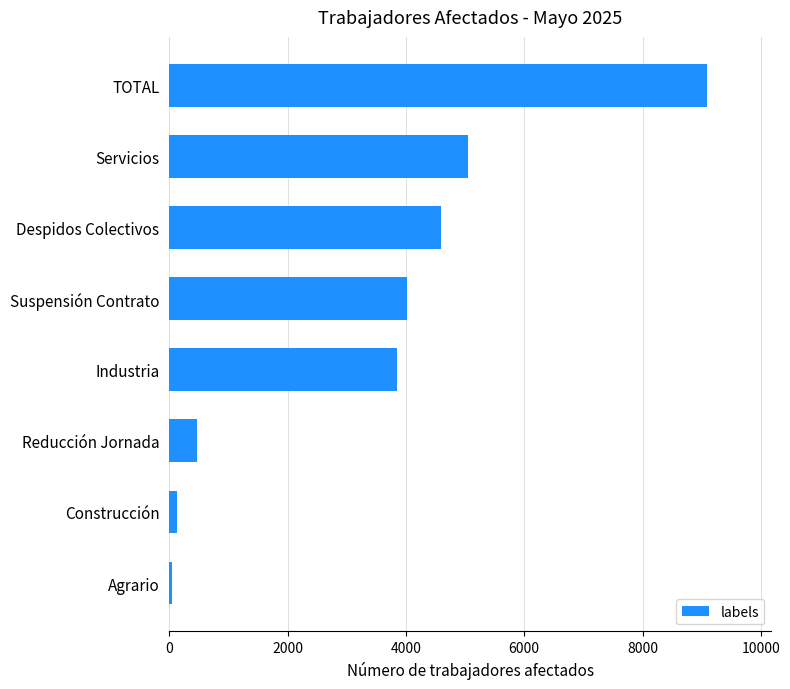

How many values are below 4017?

4